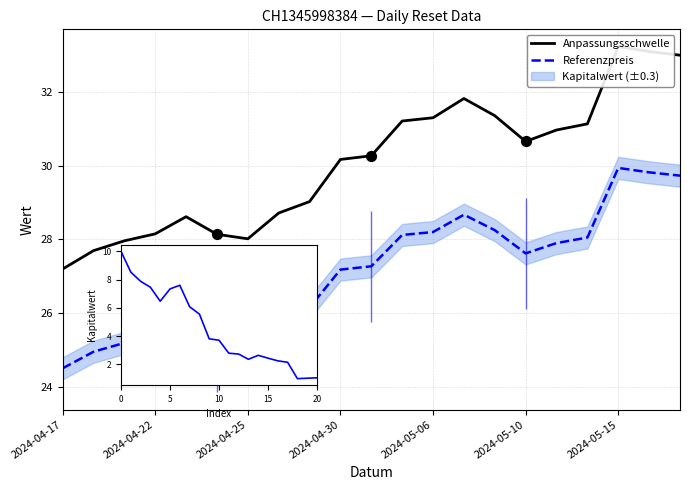

Which series has the largest Y range (max minus min)?

Anpassungsschwelle